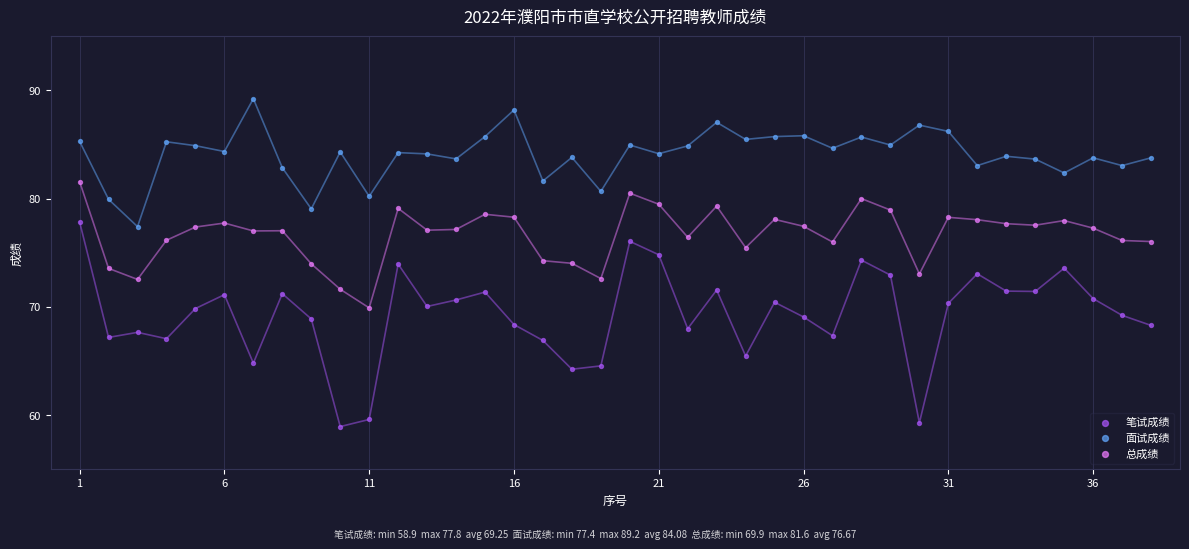

Which series has the largest Y range (max minus min)?

笔试成绩